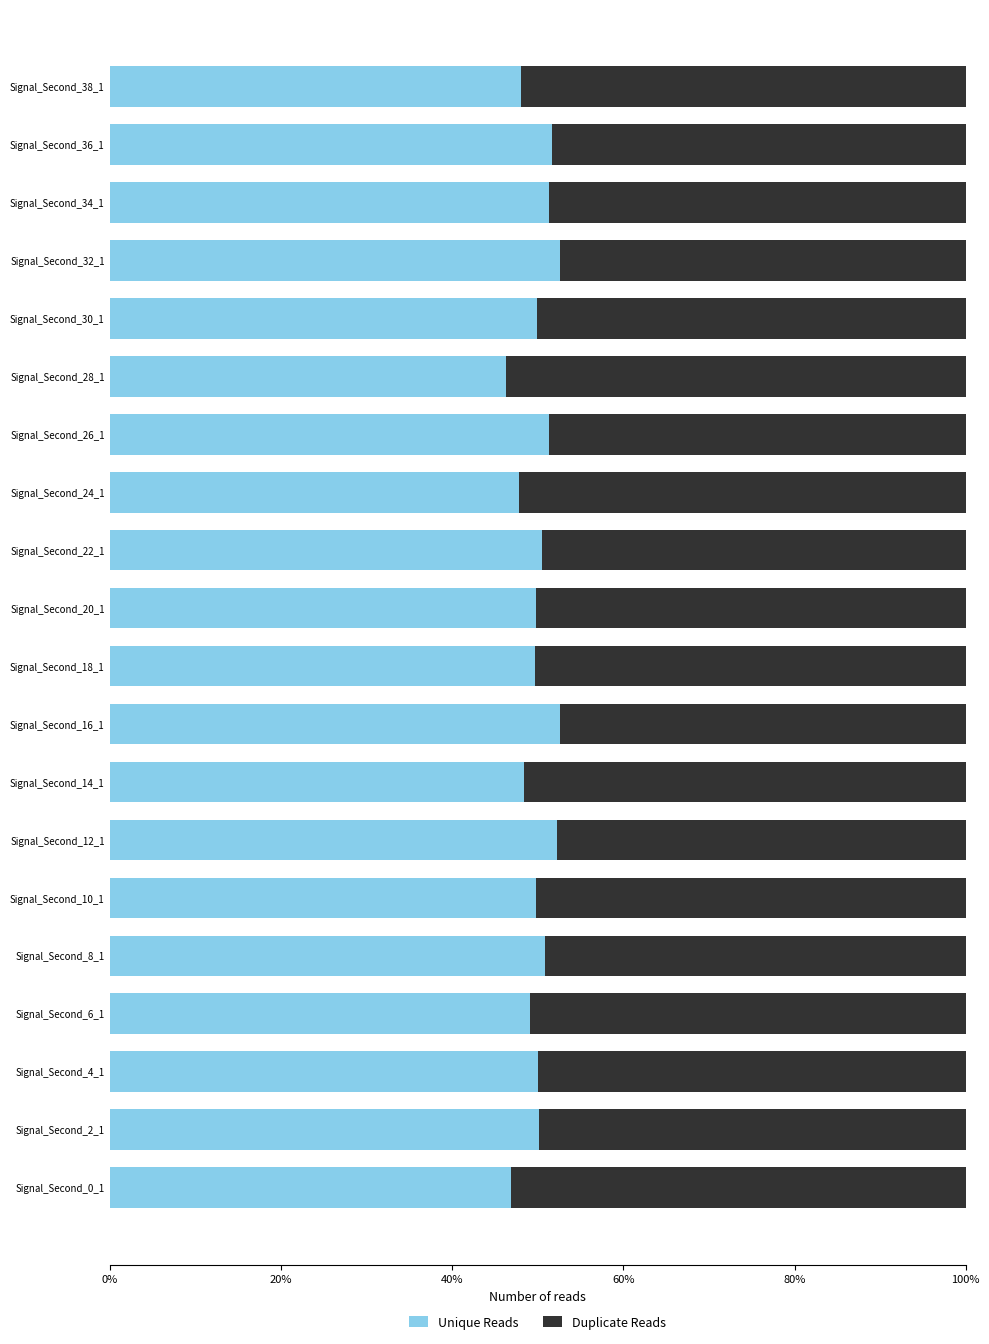

What is the minimum value for Unique Reads?

46.3